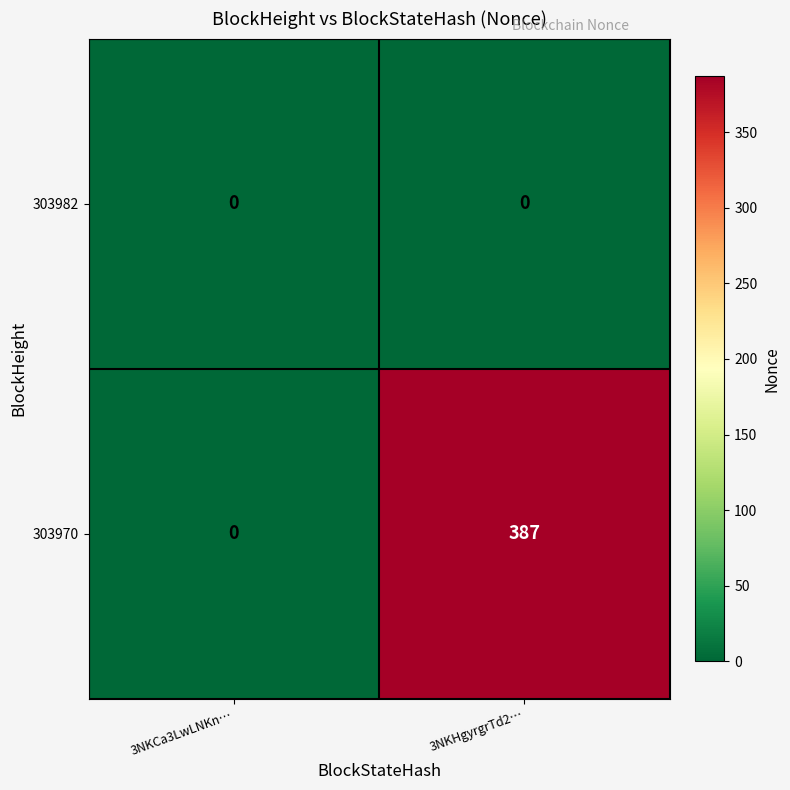

Which series has the largest total across all categories?

303970